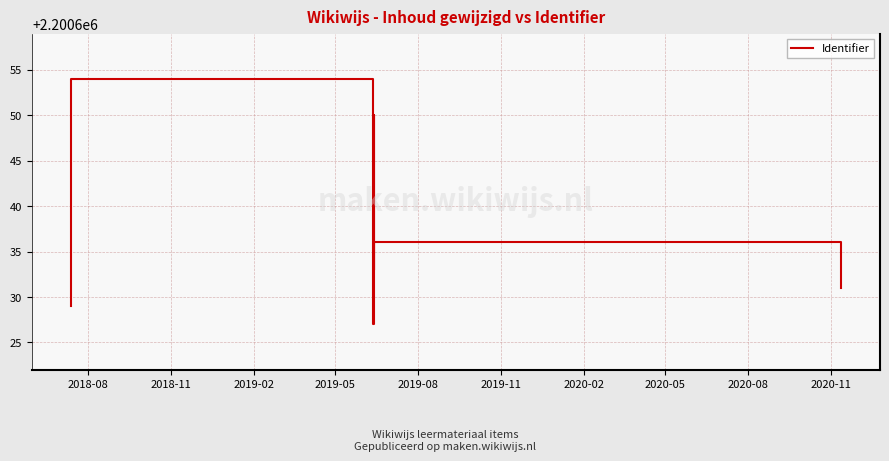

How many points are lower than both their immediate neighbors (excluding endpoints)?

2